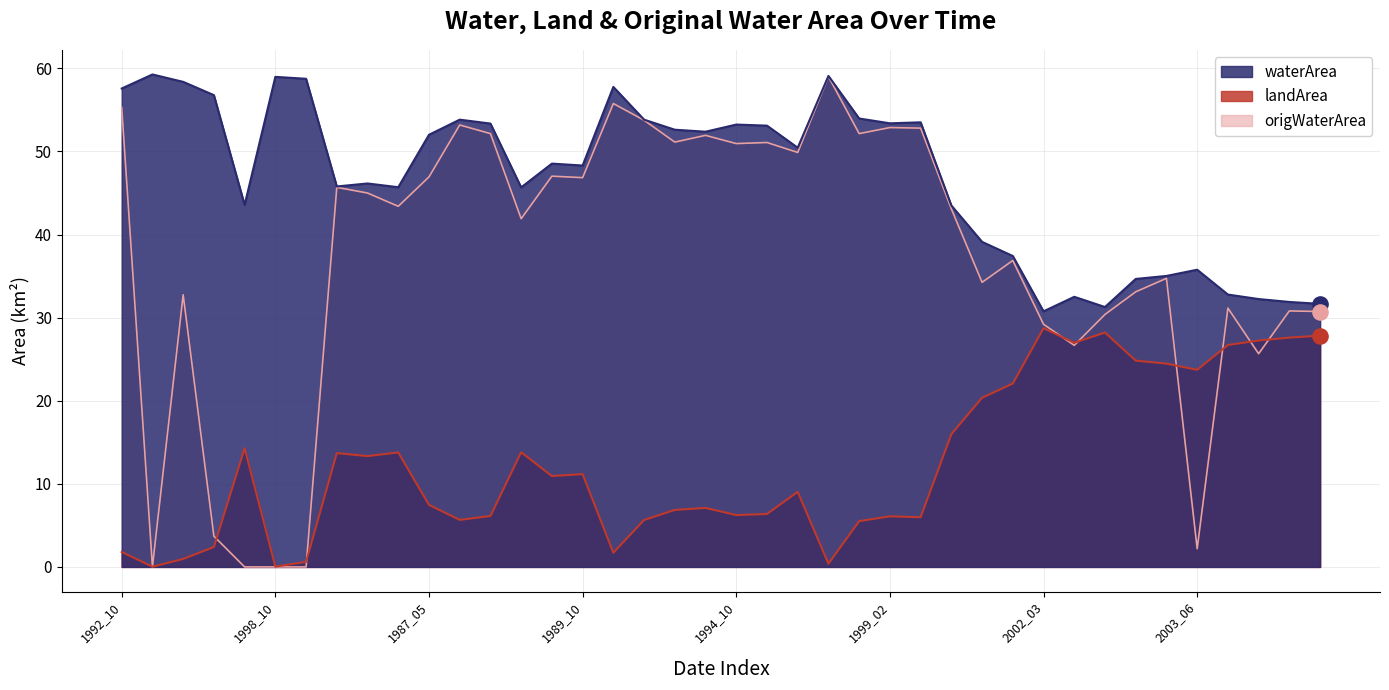

At which category is the sum across all series the highest?

1997_03